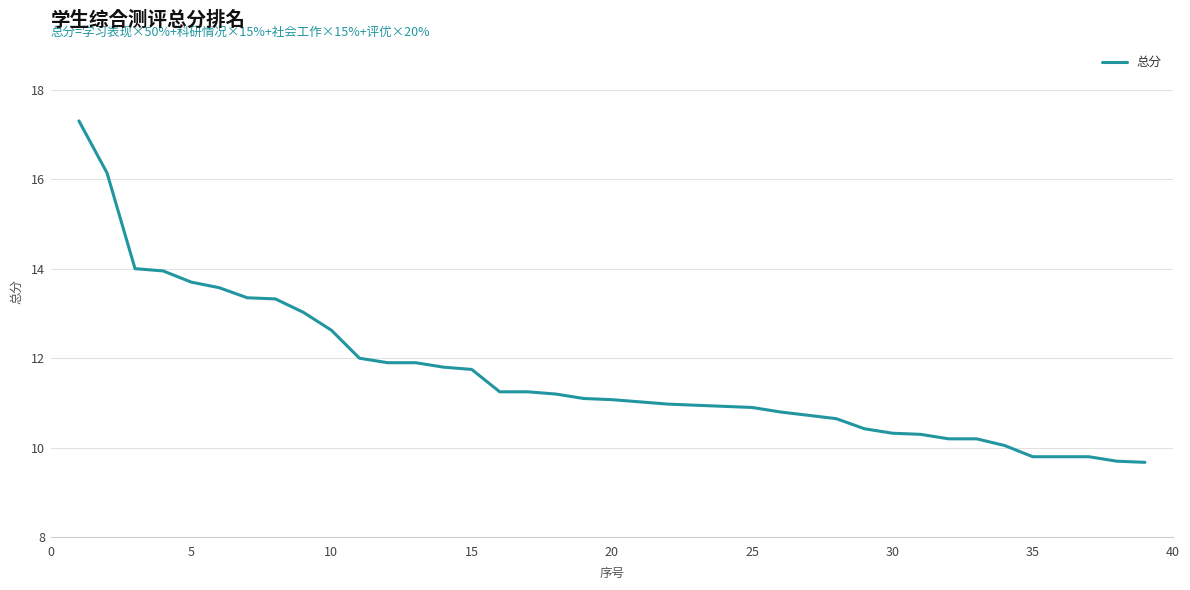

Does the chart display data point markers on the line(s)?

No